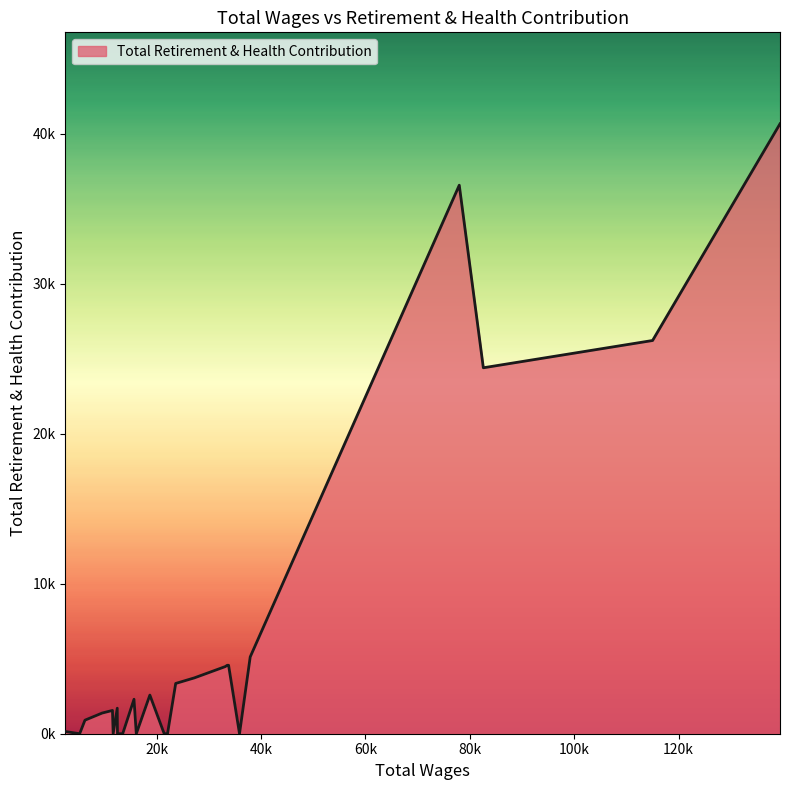

How many interior local peaks (higher than both neighbors) does the data have?

6